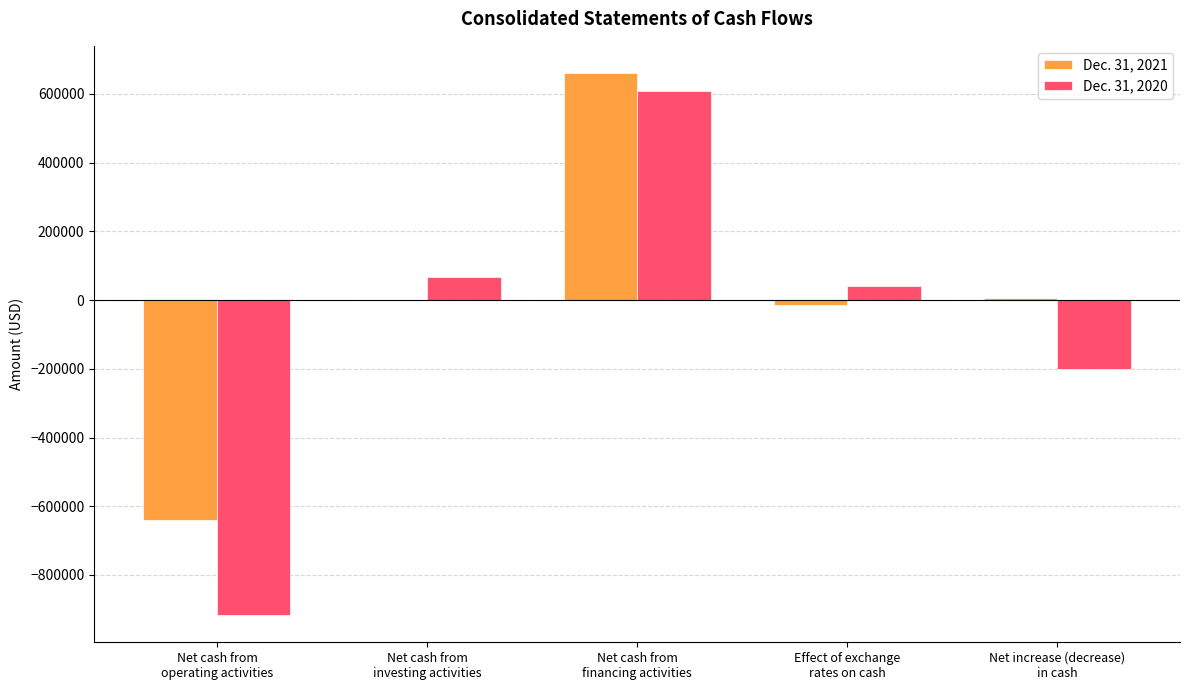

Which series has the largest total across all categories?

Dec. 31, 2021